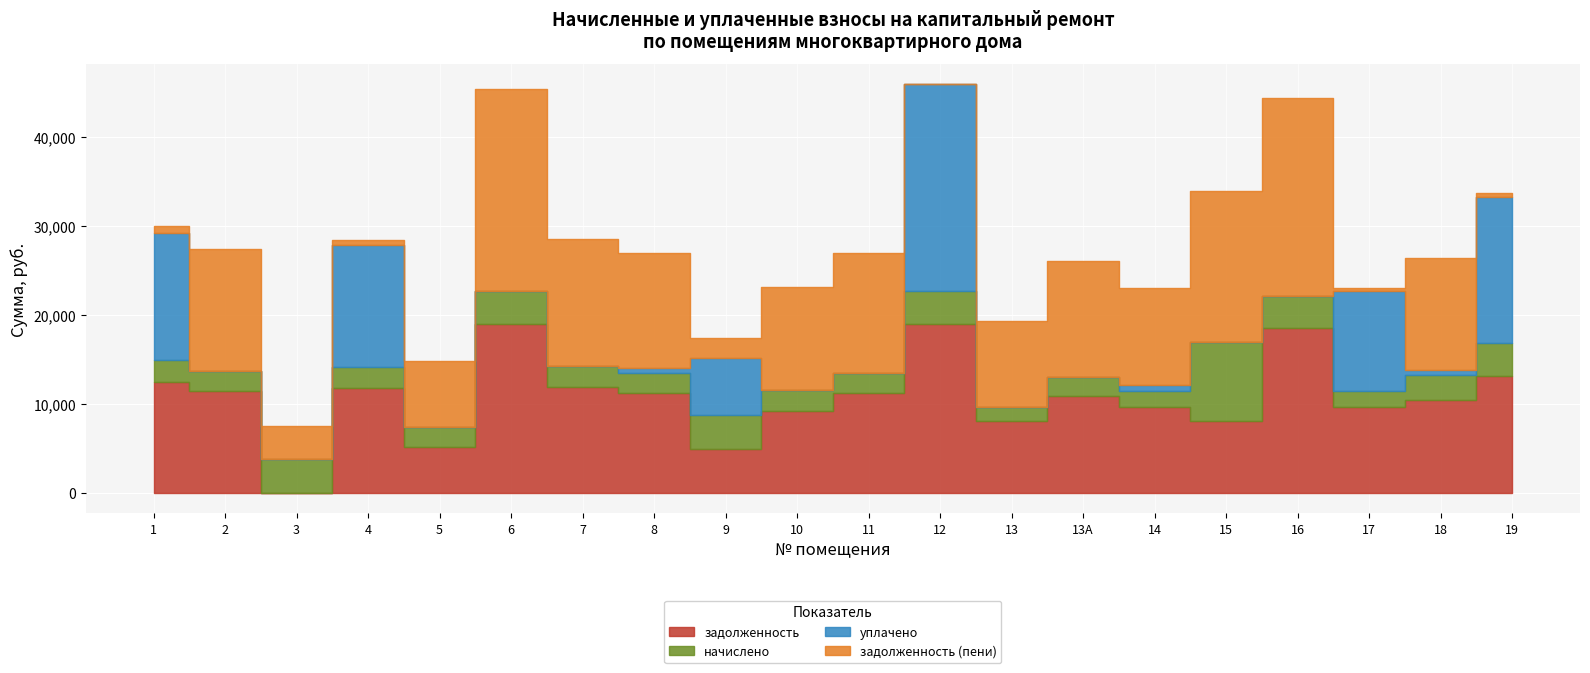

True or false: уплачено has a value of 5588.5 at 1.

False